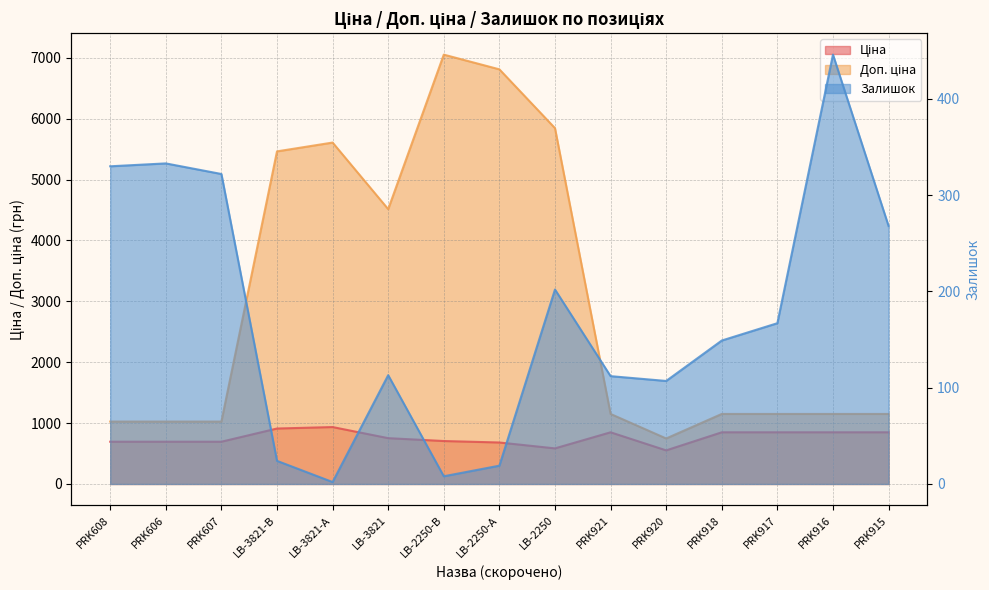

In Доп. ціна, how many points are higher than both neighbors (excluding endpoints)?

2